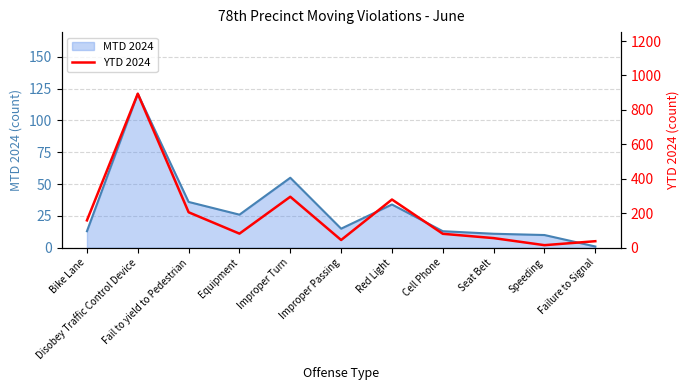

True or false: the data shows 82 at Equipment.

True